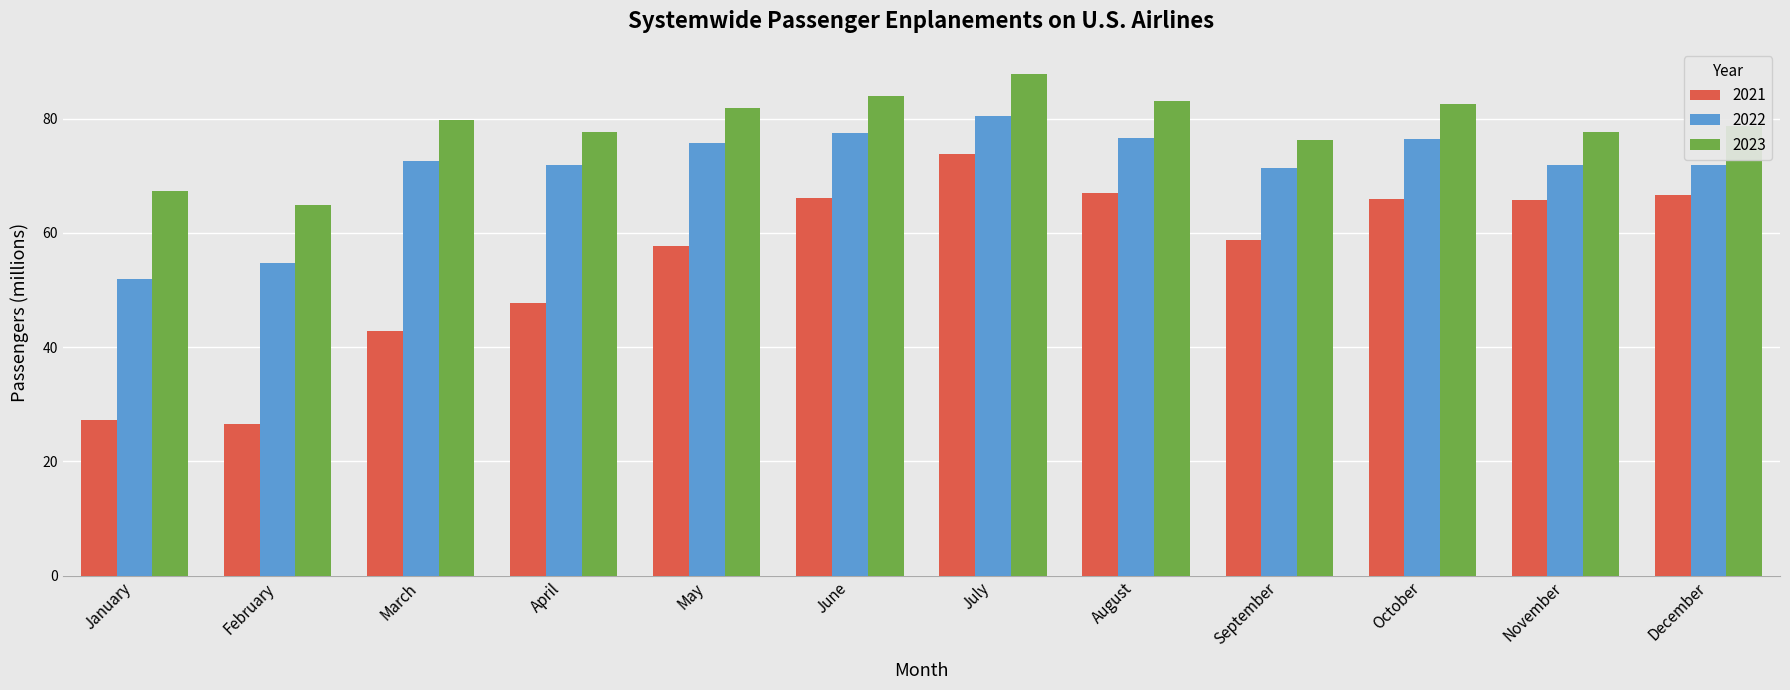

What is the sum of the 2021 values at October and August?

132.9